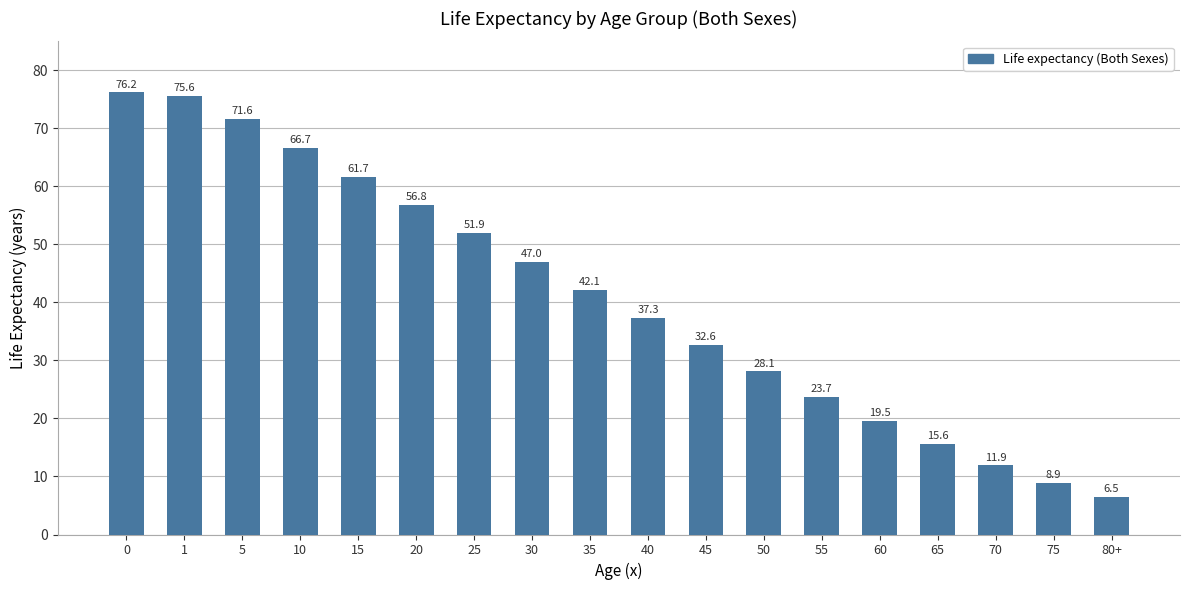

What is the difference between the maximum and minimum values?

69.7